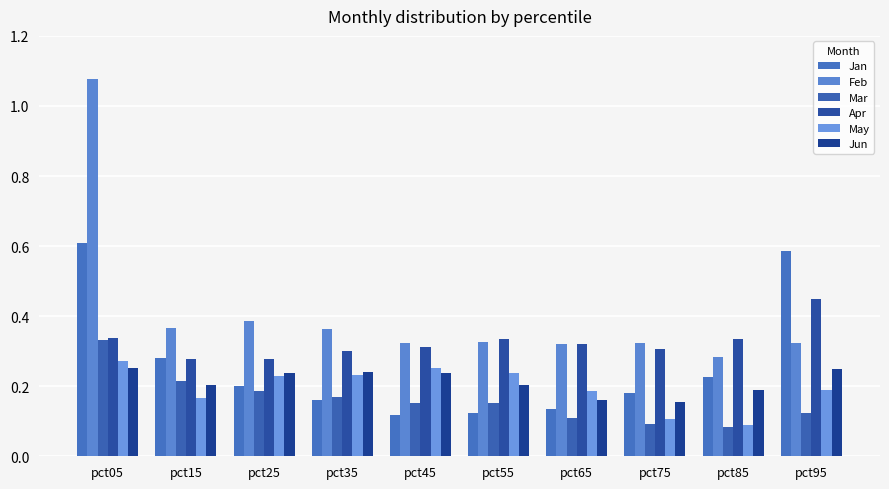

At pct45, list the series in order from largest to smallest.

Feb, Apr, May, Jun, Mar, Jan